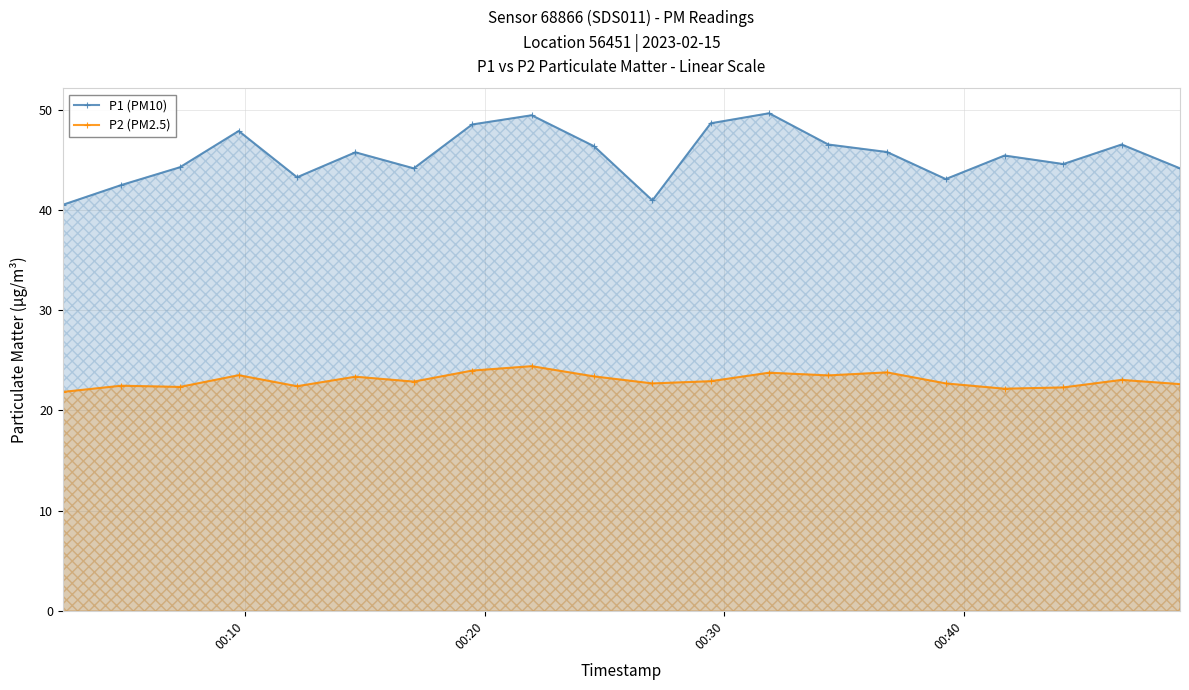

What is the difference between the maximum and minimum values in the P1 (PM10) series?

9.1